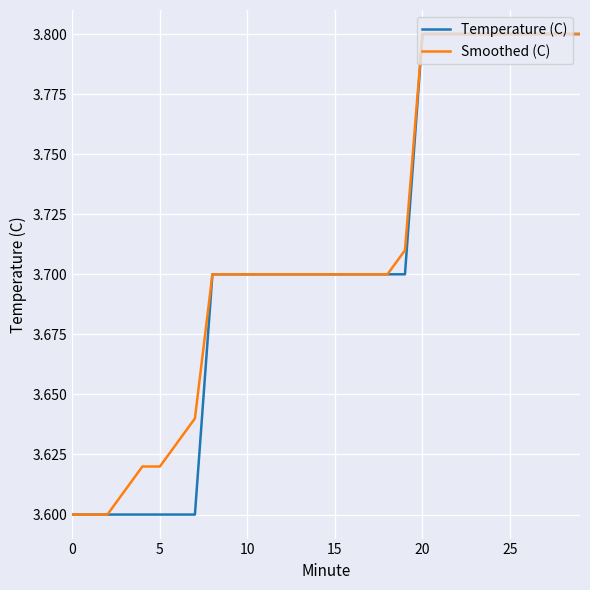

What is the highest value of the Temperature (C) series?

3.8